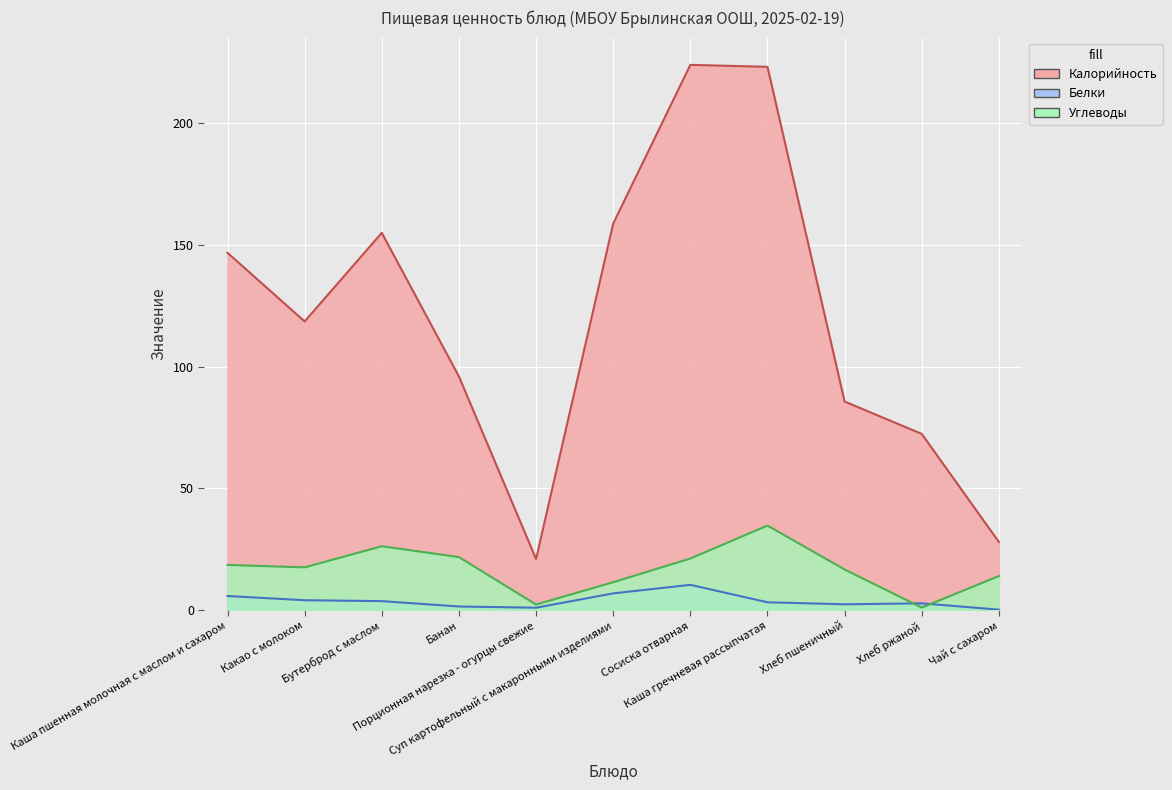

What is the spread (max minus min) of values at Хлеб ржаной?

71.4